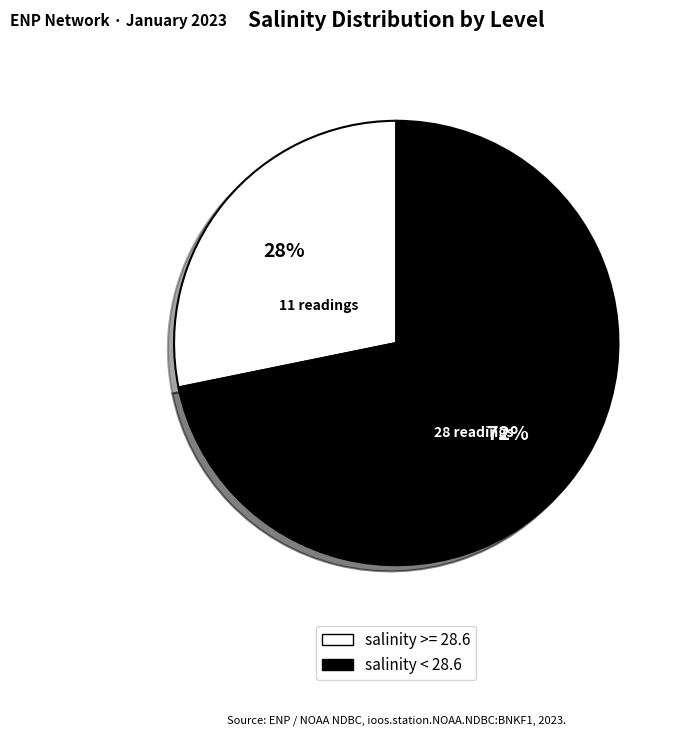

Is there any slice that represents more than half of the pie?

Yes